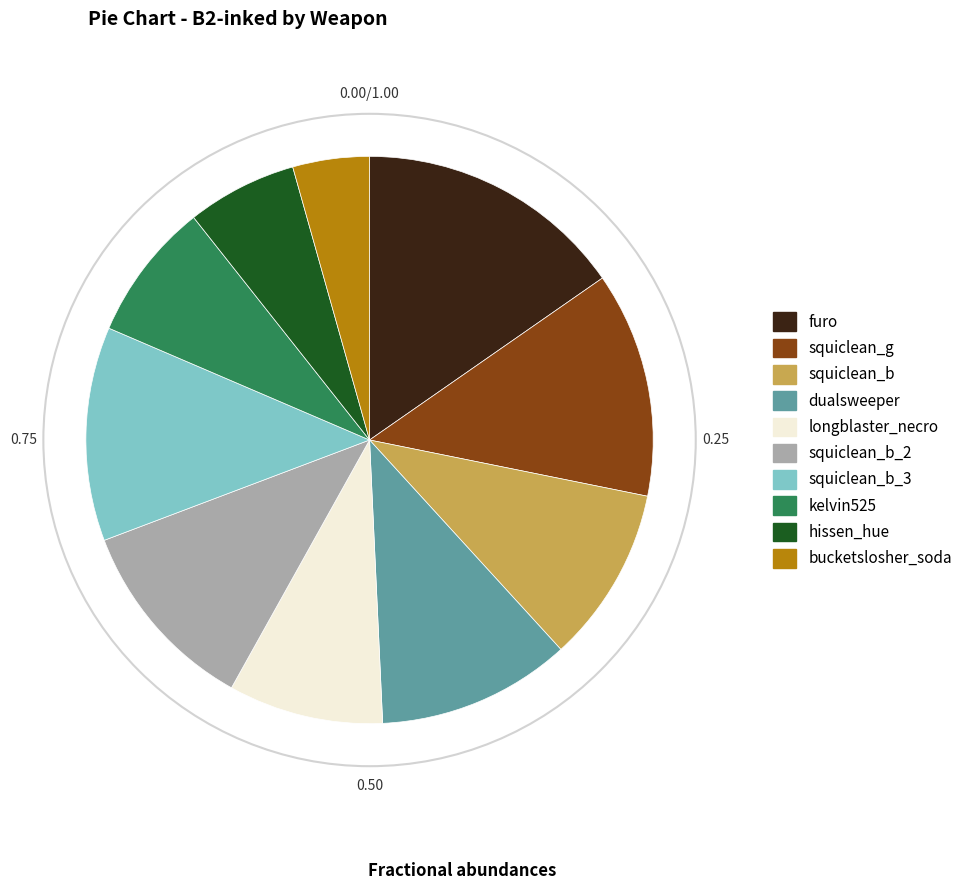

Does any single category account for the majority?

No